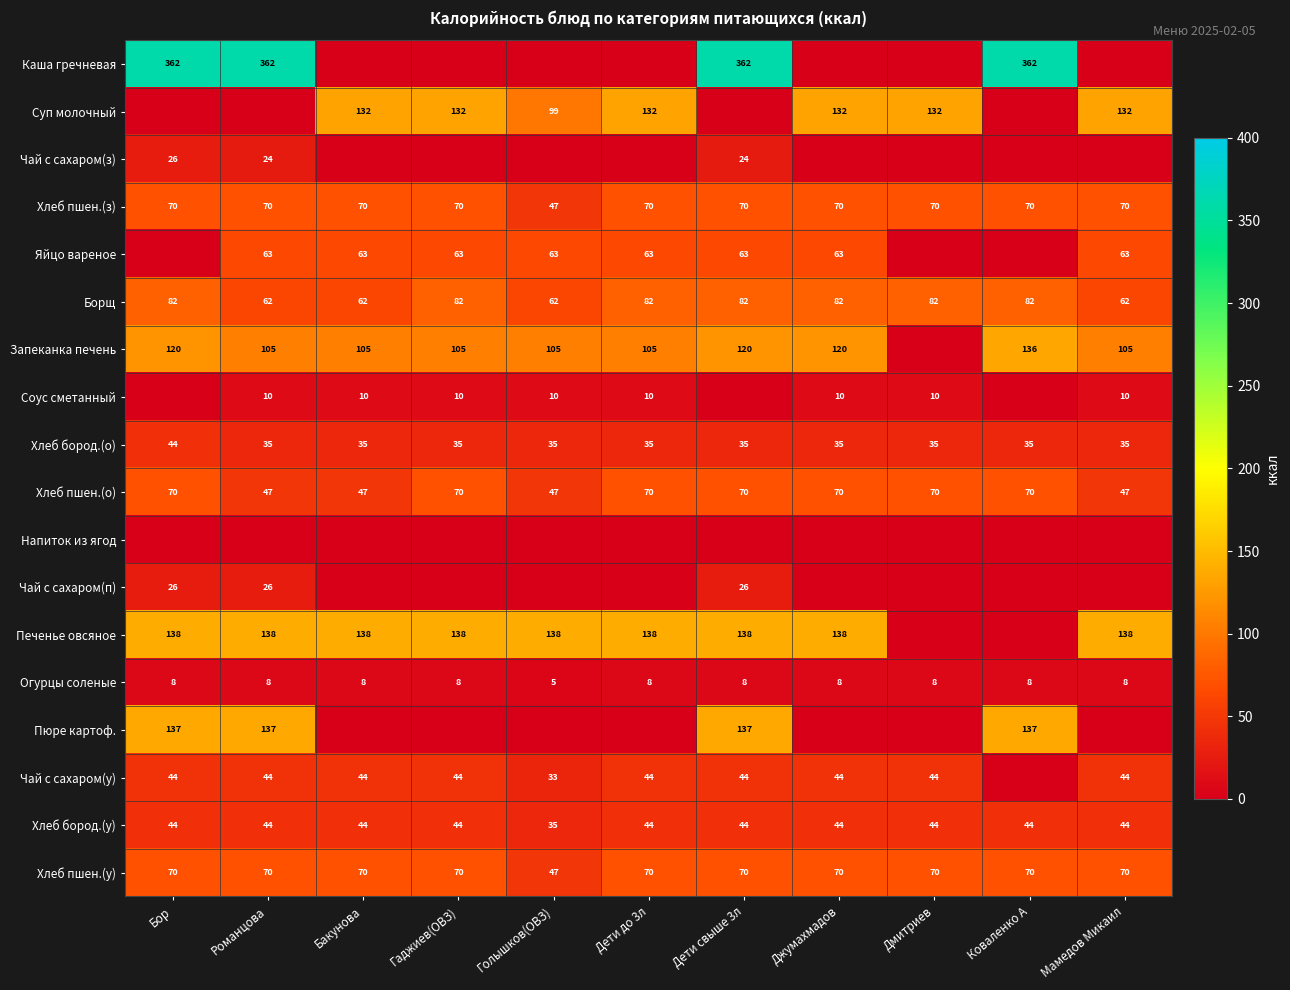

Is the value of Яйцо вареное at Романцова greater than the value of Хлеб бород.(о) at Джумахмадов?

Yes